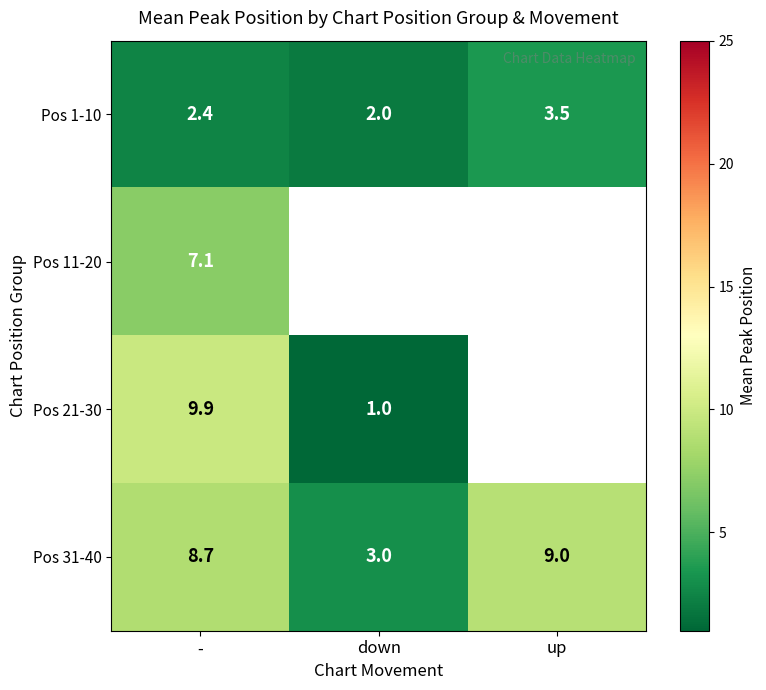

Is the value of Pos 21-30 at - greater than the value of Pos 31-40 at up?

Yes